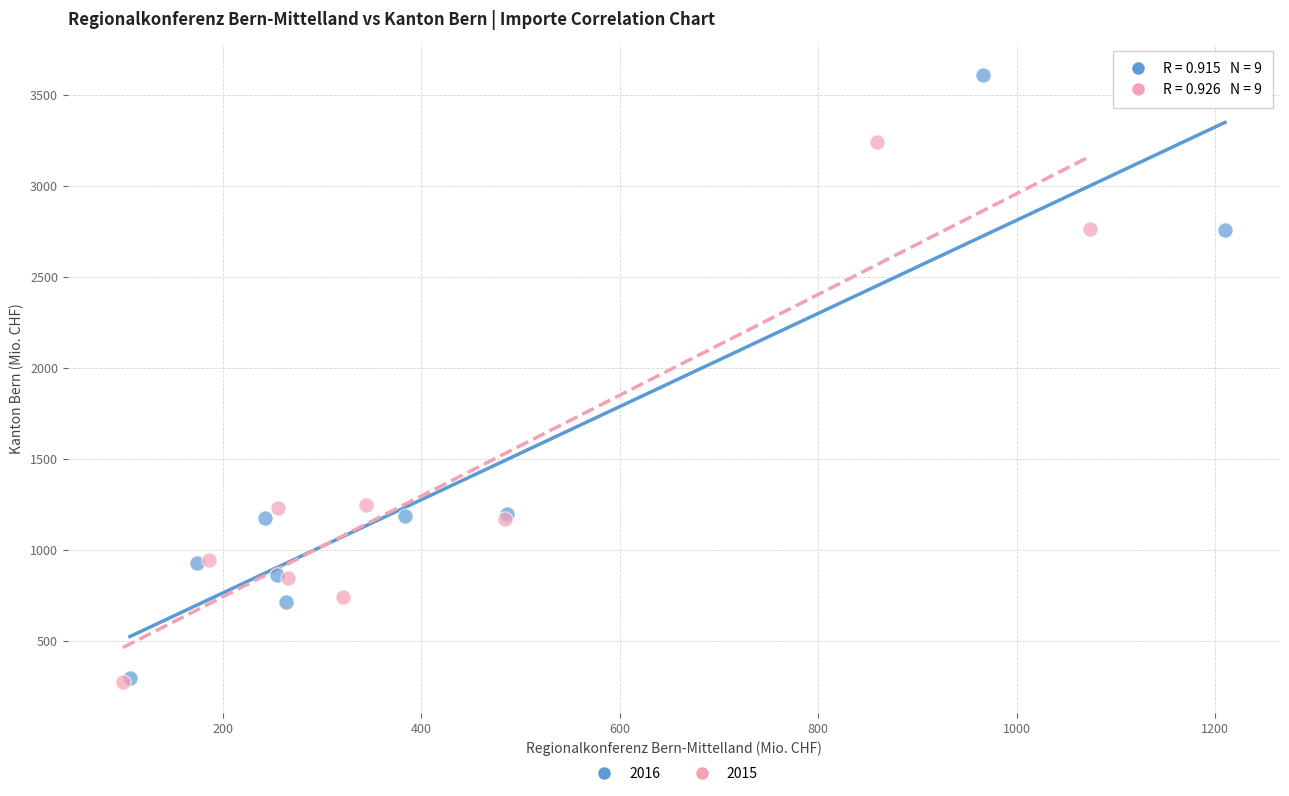

What are all the series names shown in the legend?

2016, 2015